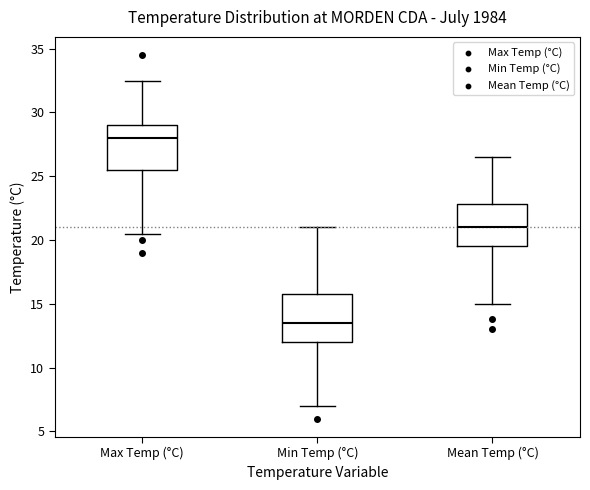

Reading left to right, read every box against the y-axis: the position of its median line, the range the box covers, and the ends of its whiskers. The values are not printed on the chart, so give them approximately, as read against the axis.

Max Temp (°C): median 28.0, box 25.5 to 29.0, whiskers 20.5 to 32.5
Min Temp (°C): median 13.5, box 12.0 to 16.0, whiskers 7.0 to 21.0
Mean Temp (°C): median 21.0, box 19.5 to 23.0, whiskers 15.0 to 26.5